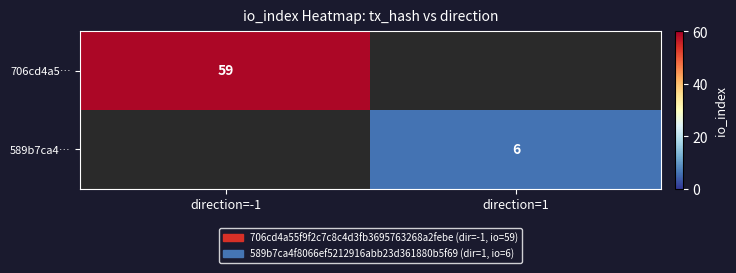

The 706cd4a5… series shows 23 at direction=-1. True or false?

False